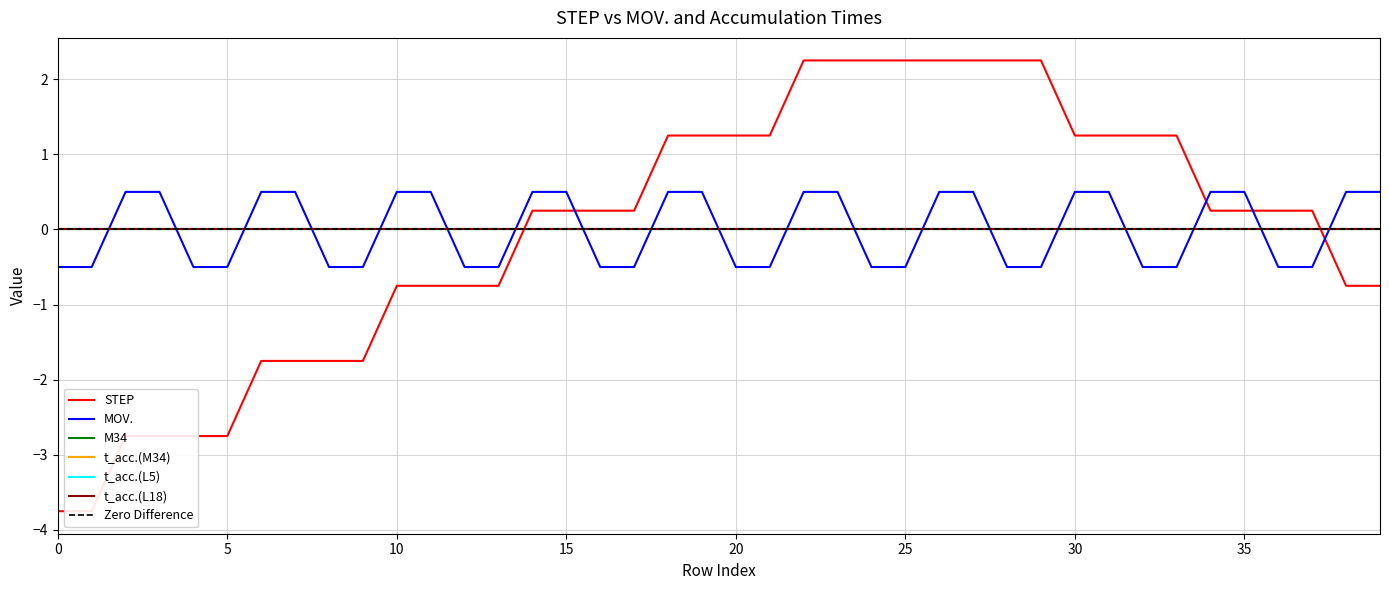

True or false: L14 and MOV. intersect in this chart.

False